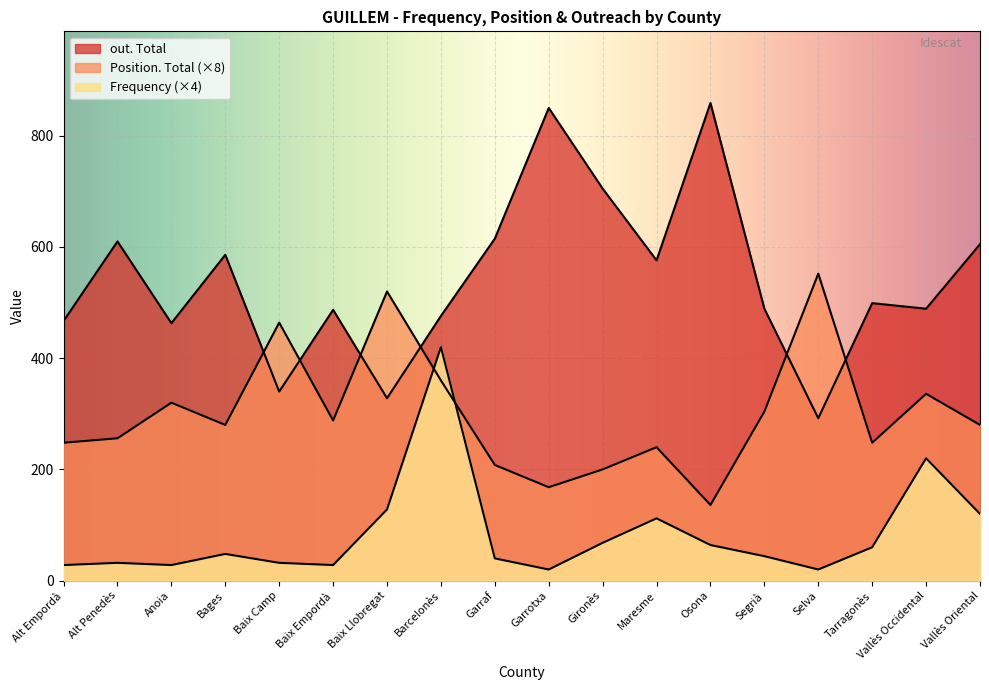

What is the minimum value for Position. Total?

136